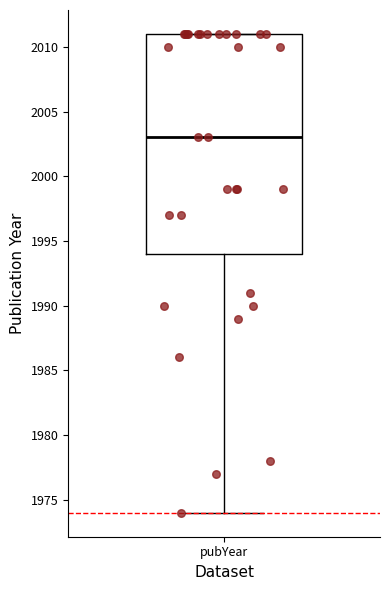

Where is the upper edge of the box for pubYear on the y-axis? The values are not printed on the chart, so give them approximately, as read against the axis.

2011